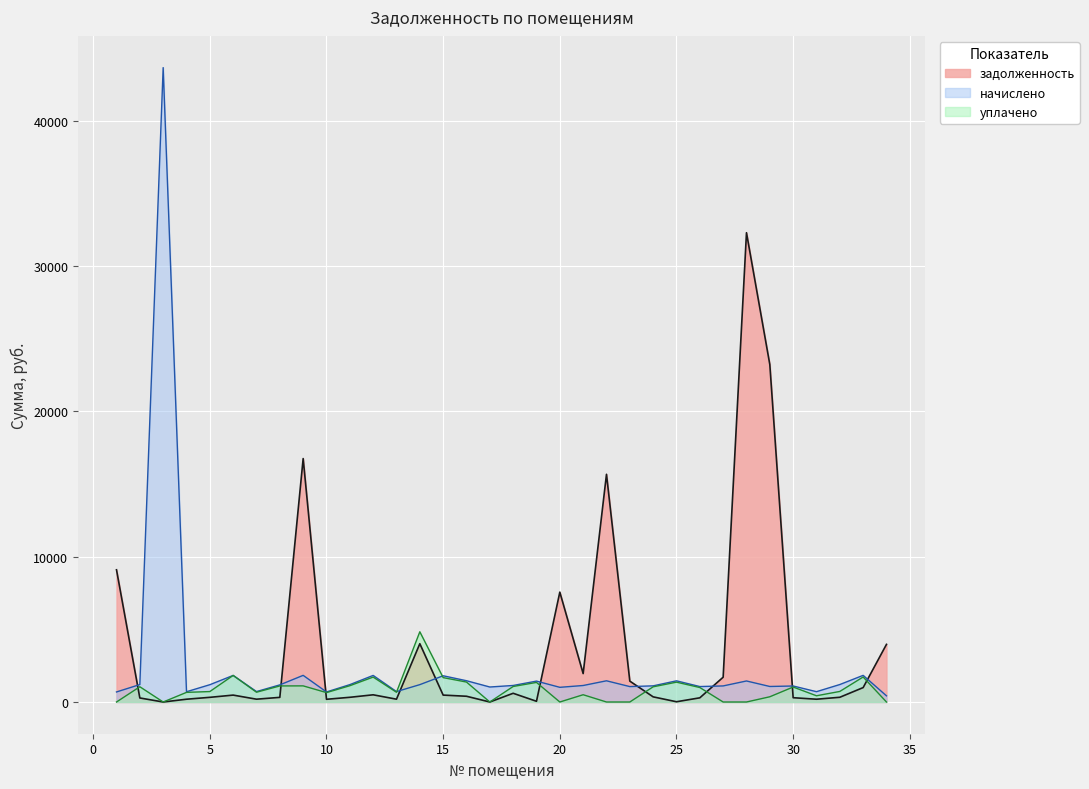

Rank the categories by value from highest to lowest.

28, 29, 9, 22, 1, 20, 14, 34, 21, 27, 23, 33, 18, 12, 15, 6, 16, 24, 32, 11, 5, 8, 30, 26, 2, 7, 13, 4, 31, 10, 19, 25, 3, 17